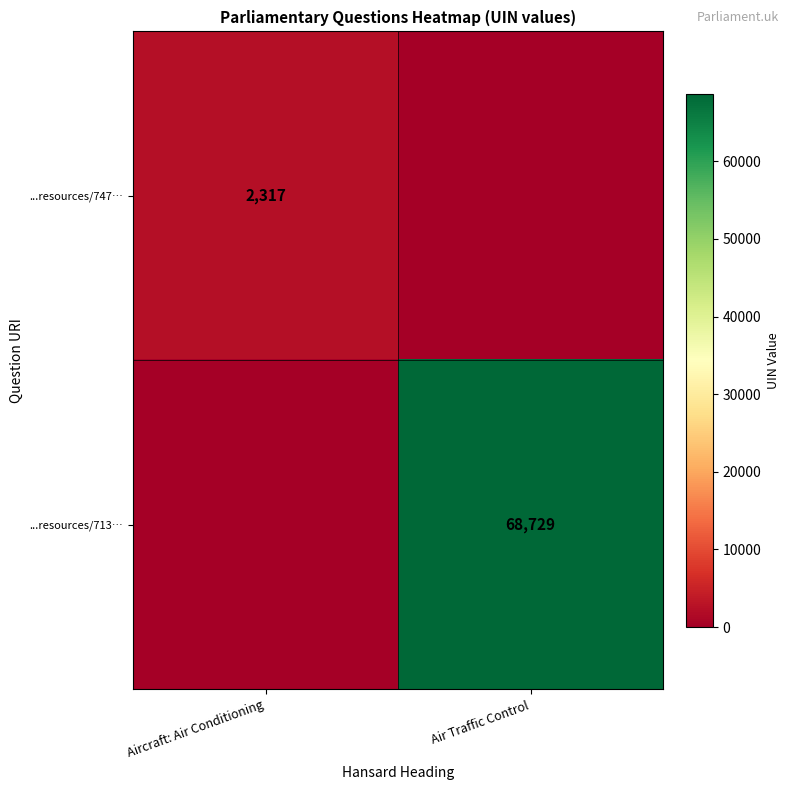

Is it true that ...resources/747… equals 710 at Aircraft: Air Conditioning?

False